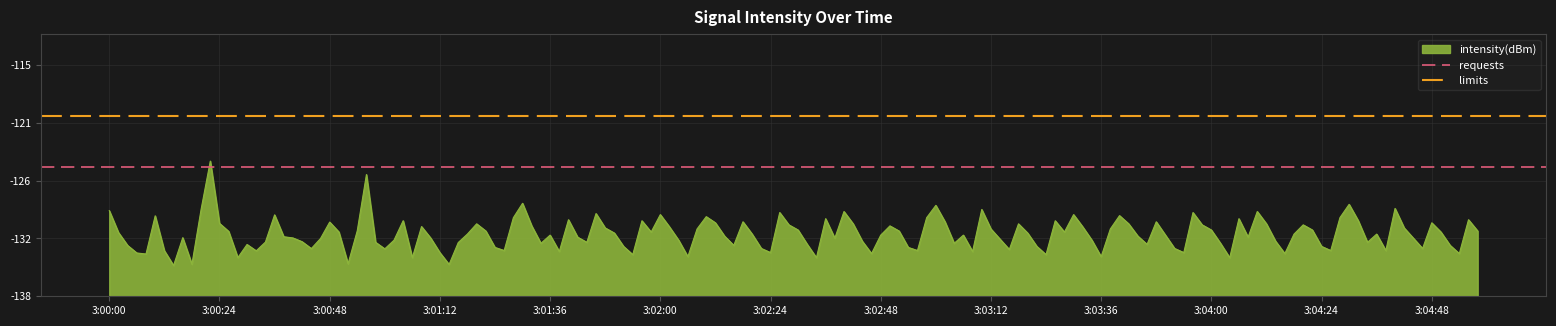

Which label corresponds to the largest value in the chart?

3:00:00